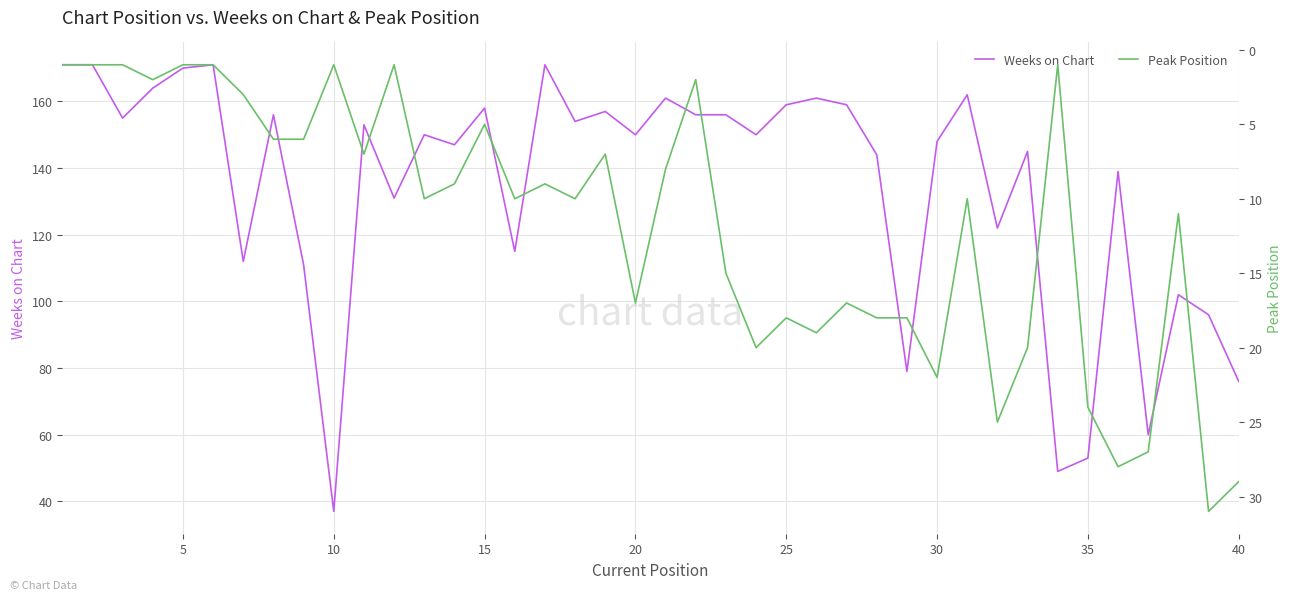

What is the difference between the maximum and minimum values in the Weeks on Chart series?

134